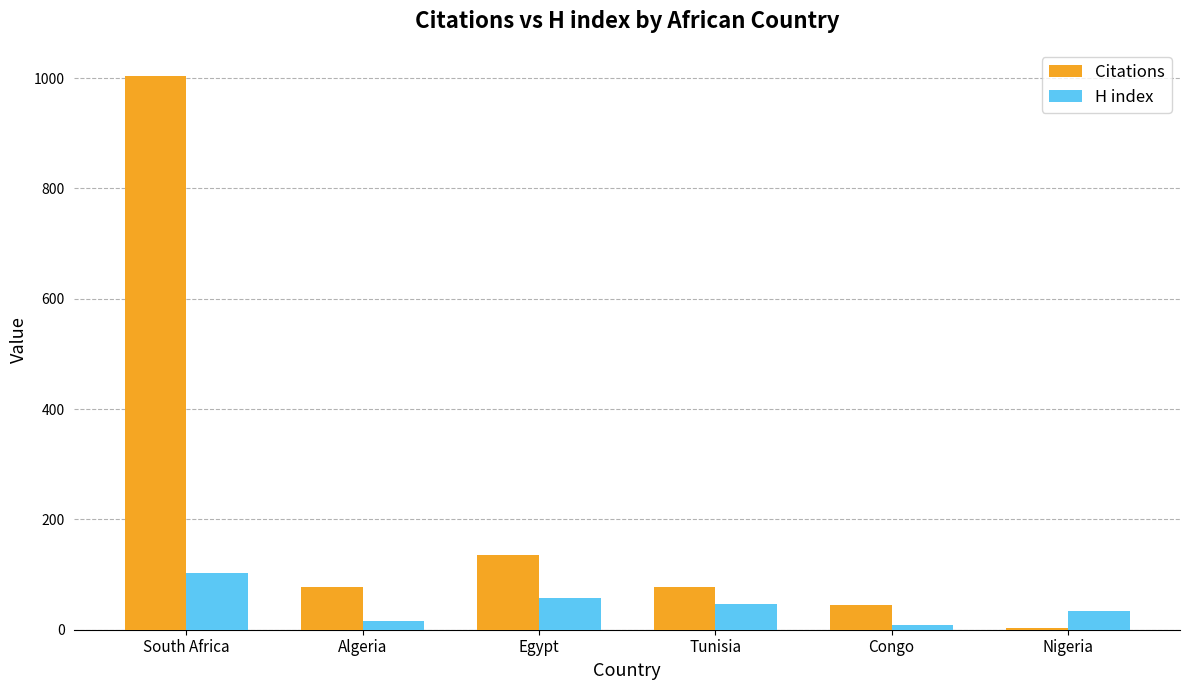

Reading left to right, transcribe all the data shown in this chart.

Citations: South Africa=1003	Algeria=77	Egypt=136	Tunisia=77	Congo=45	Nigeria=3
H index: South Africa=102	Algeria=16	Egypt=57	Tunisia=47	Congo=9	Nigeria=34